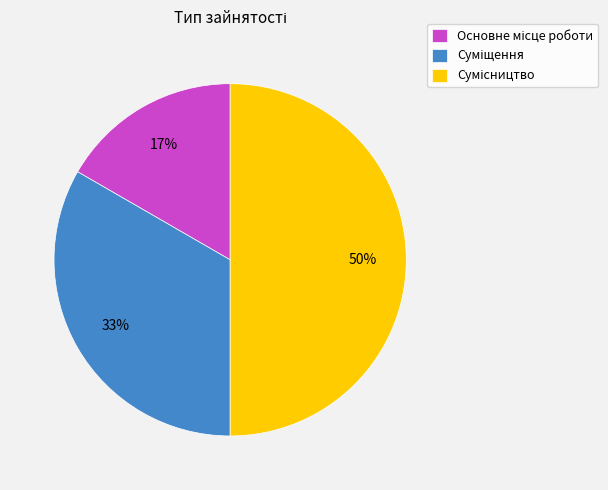

To the nearest percent, what is the difference between the largest and smallest slice percentages?

33%